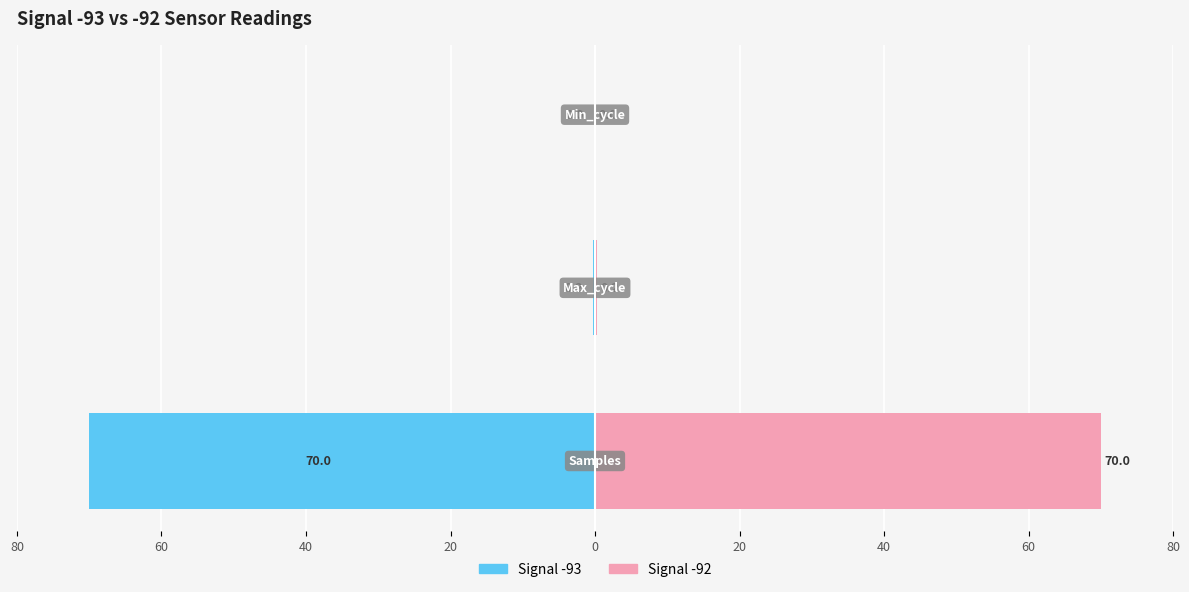

What is the average value of the Signal -92 series?

23.4